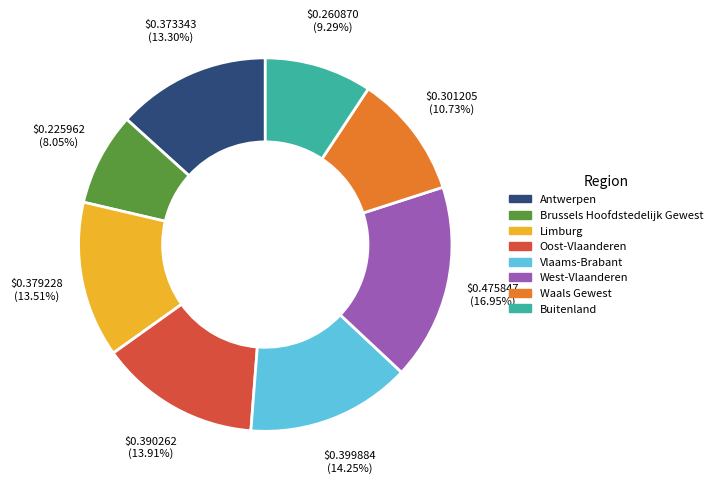

Which slice is the largest?

West-Vlaanderen